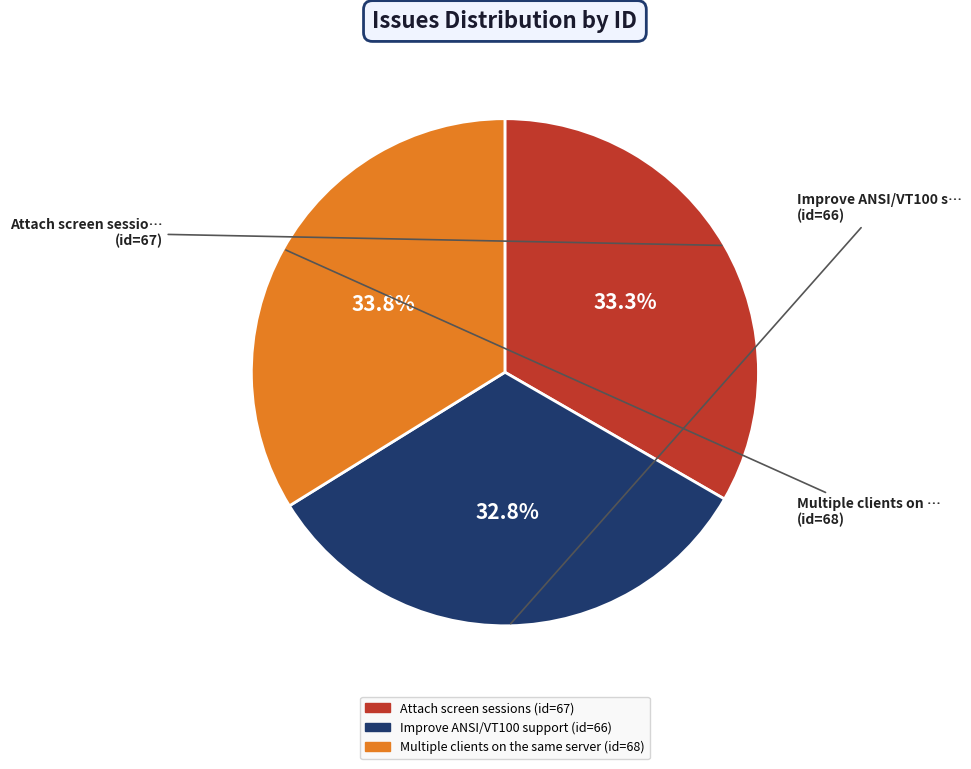

What is the ratio of the value at Improve ANSI/VT100 support to the value at Multiple clients on the same server?

1.0